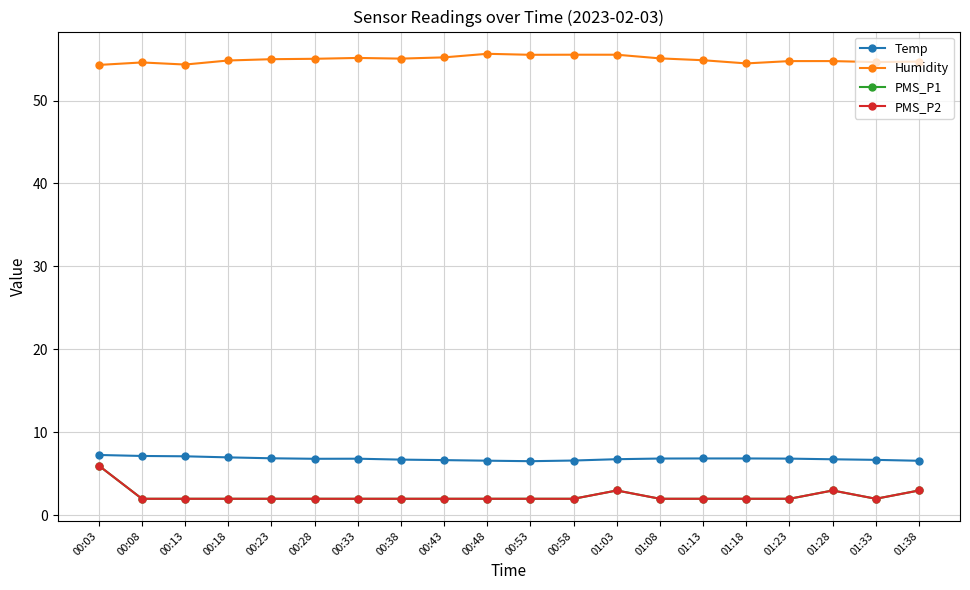

What value does the Temp series have at 00:43?

6.7